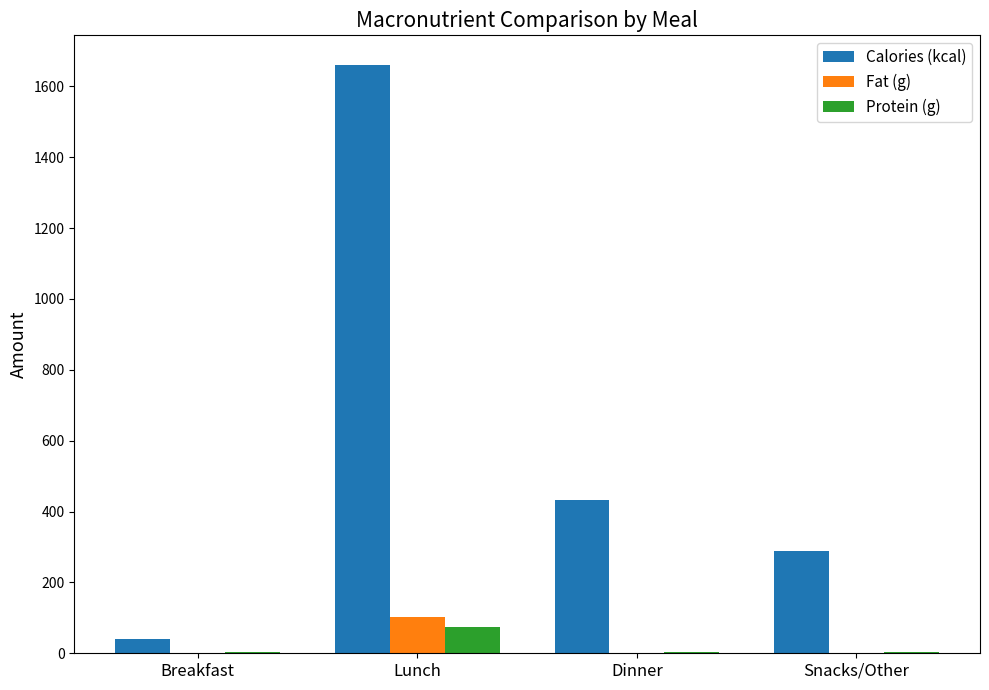

At which label is Calories (kcal) closest to 850?

Dinner